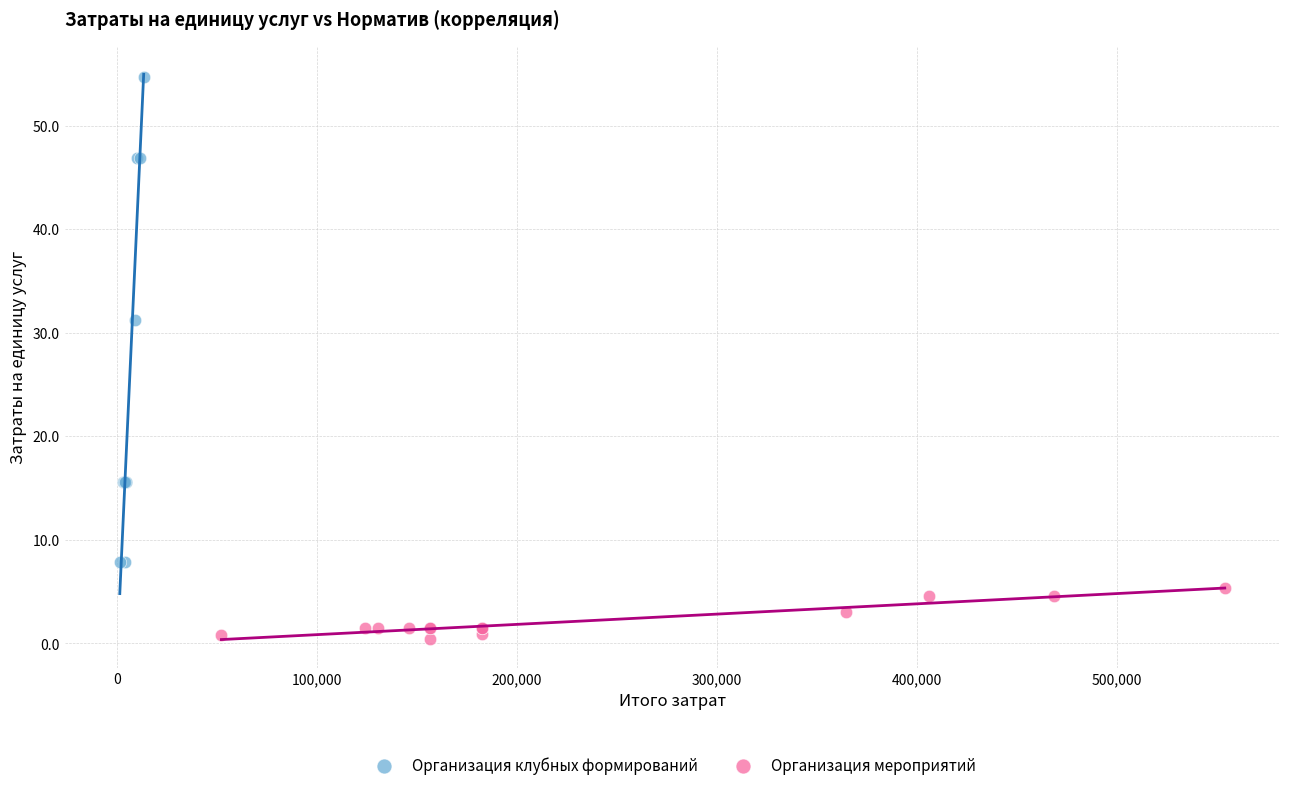

Which series contains the lowest Y value?

Организация мероприятий